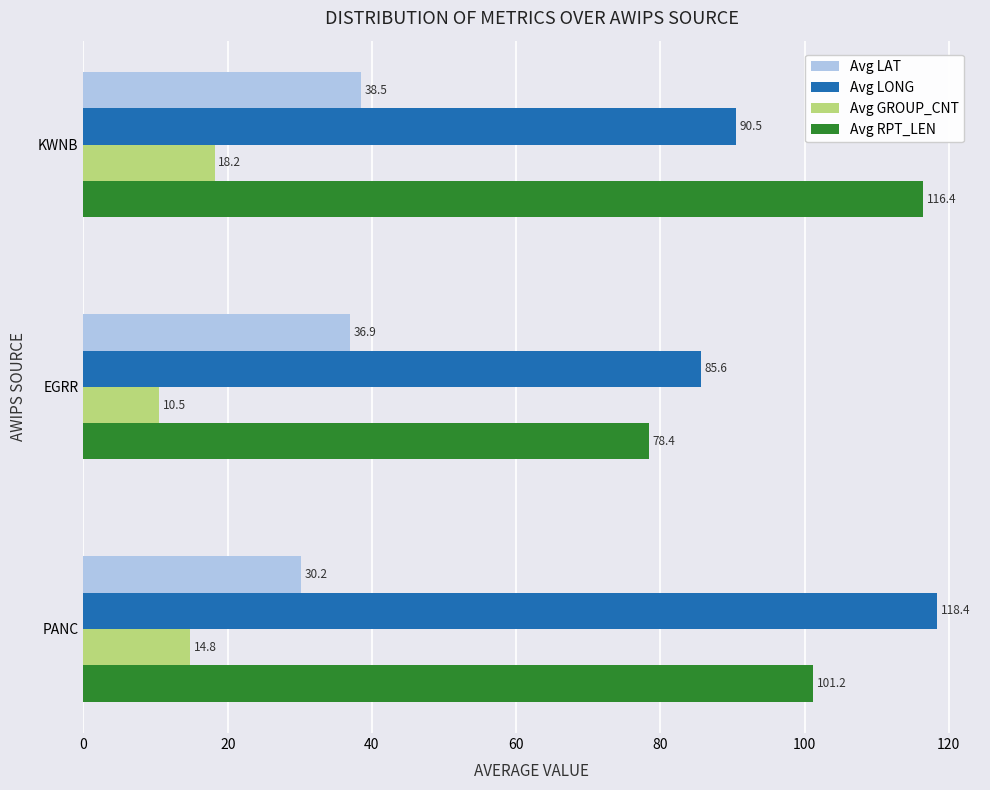

What is the maximum value for Avg LAT?

38.5